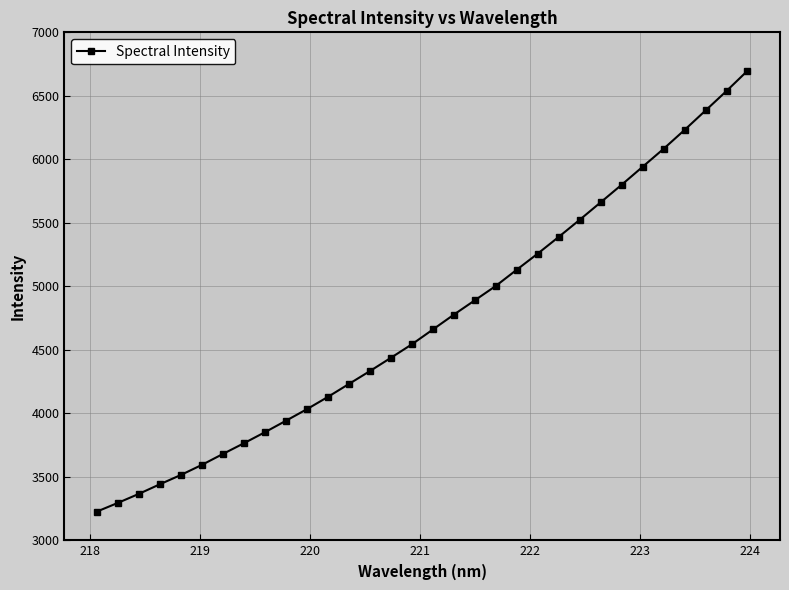

What is the difference between the second highest and second lowest values?

3242.9